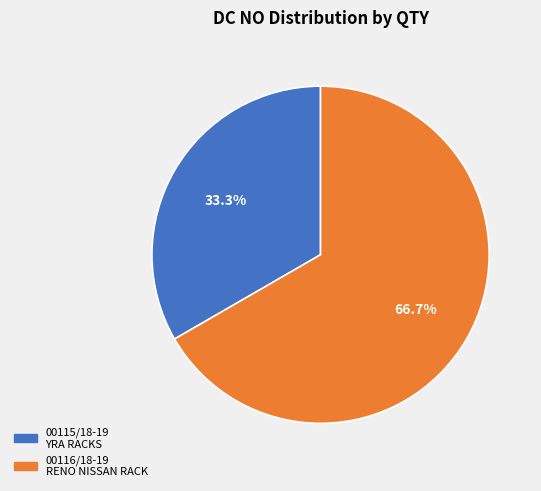

Rank the categories by value from highest to lowest.

00116/18-19, 00115/18-19